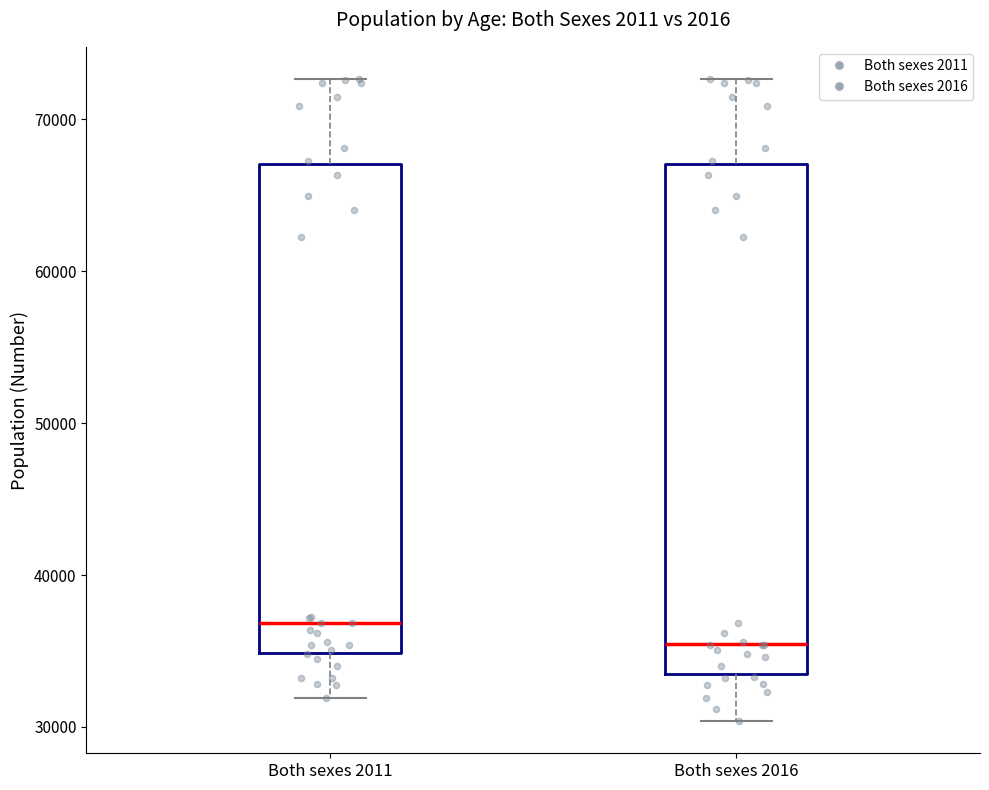

Comparing the boxes themselves (not the whiskers), which one is the tallest?

Both sexes 2016